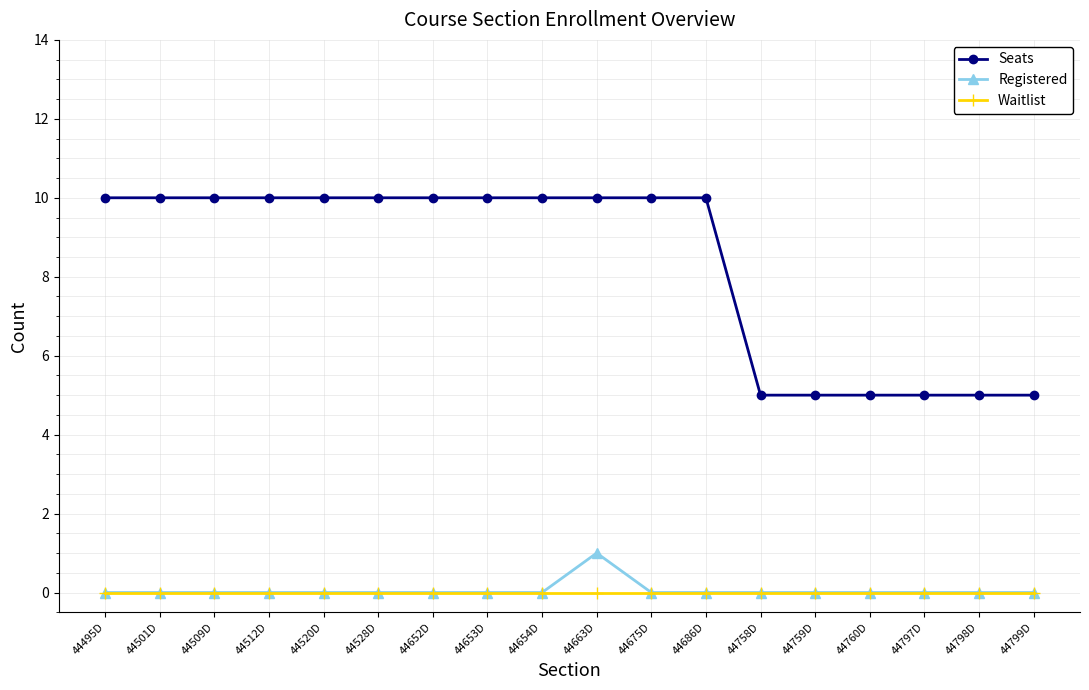

What is the minimum value for Seats?

5